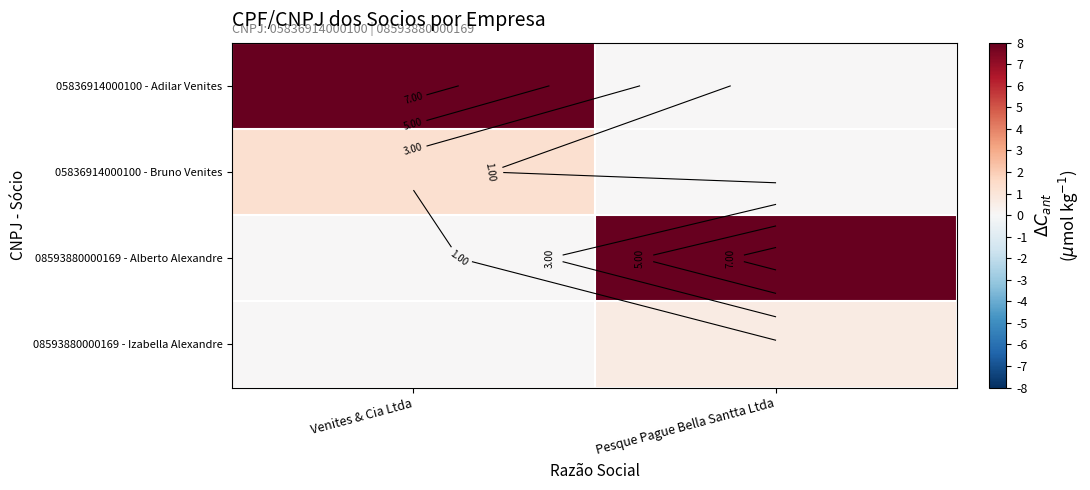

Is the value of 05836914000100 - Adilar Venites at Pesque Pague Bella Santta Ltda greater than the value of 08593880000169 - Alberto Alexandre at Venites & Cia Ltda?

No